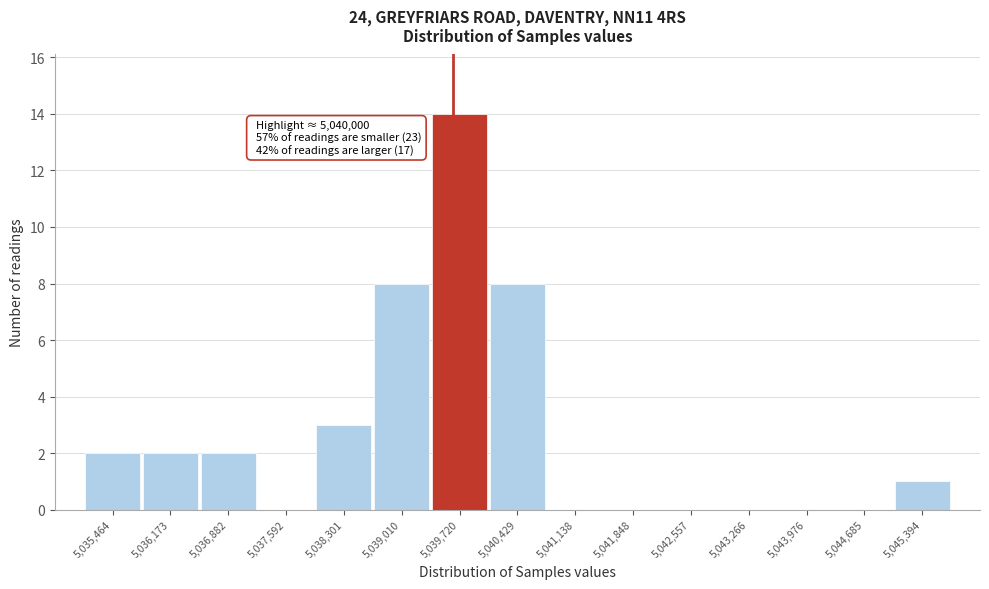

Reading right to left, list all the values displayed in this chart.

5,045,394=1	5,044,685=0	5,043,976=0	5,043,266=0	5,042,557=0	5,041,848=0	5,041,138=0	5,040,429=8	5,039,720=14	5,039,010=8	5,038,301=3	5,037,592=0	5,036,882=2	5,036,173=2	5,035,464=2